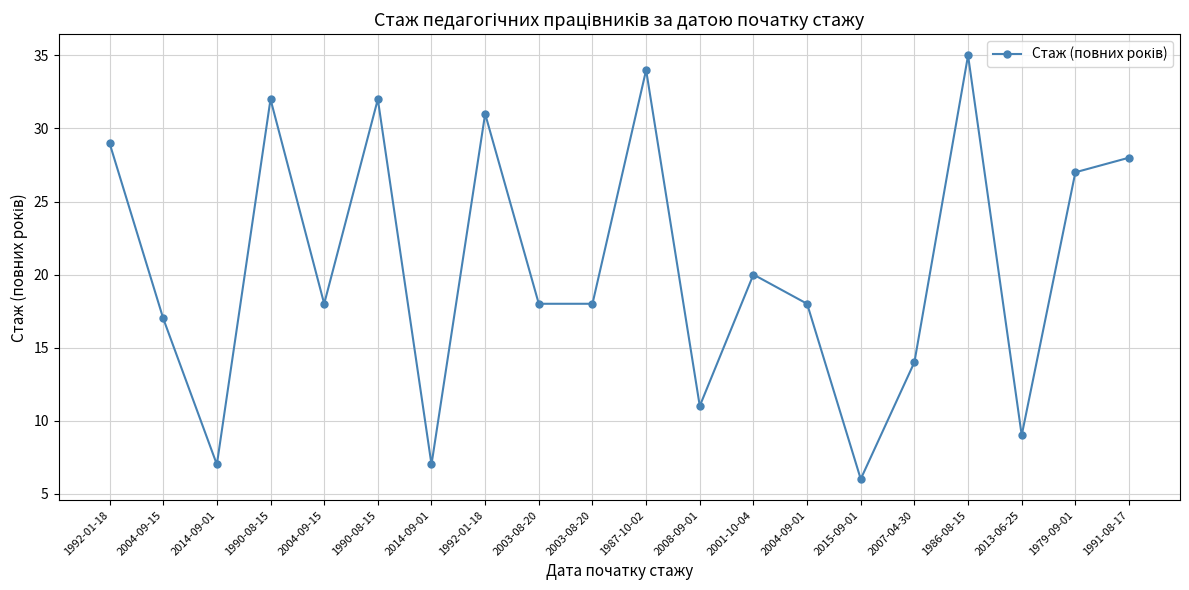

Is it true that the value at 1990-08-15 is 32?

True